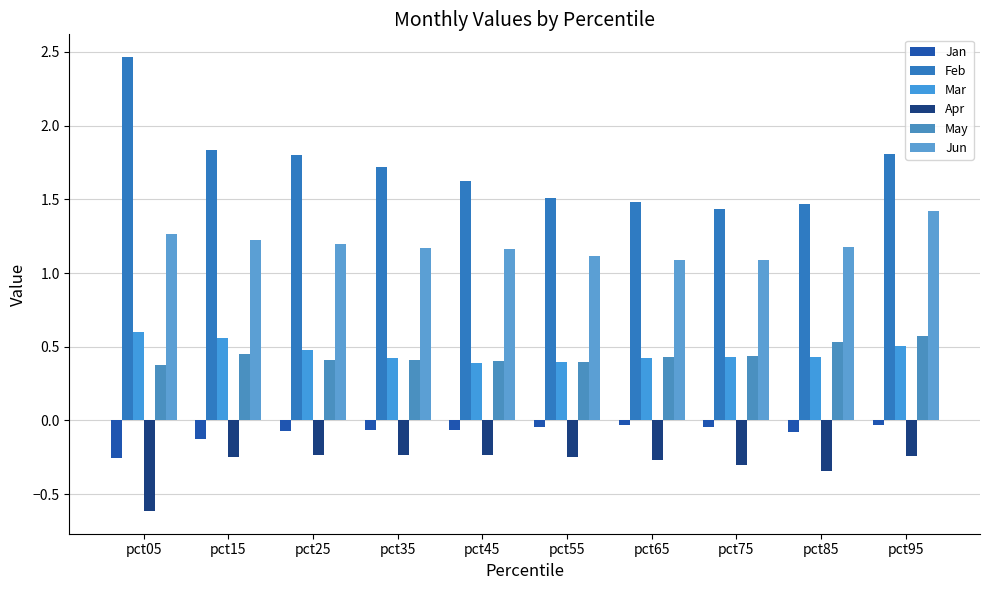

Does the chart contain stacked bars?

No